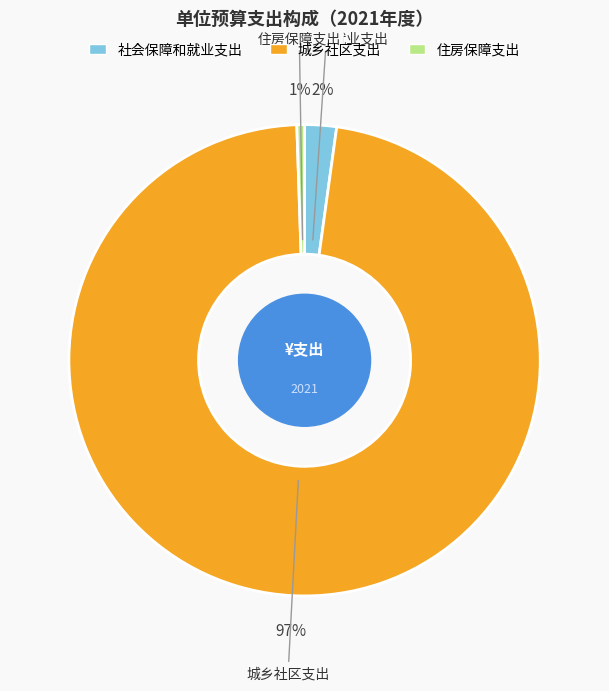

What is the majority slice?

城乡社区支出